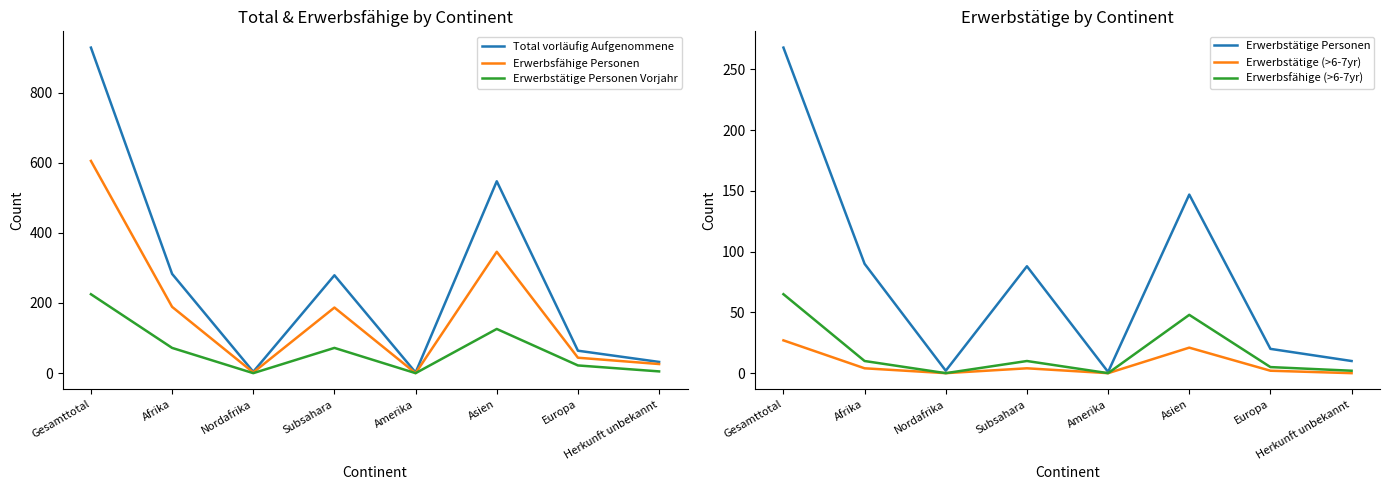

In Total vorläufig Aufgenommene, how many points are lower than both neighbors (excluding endpoints)?

2